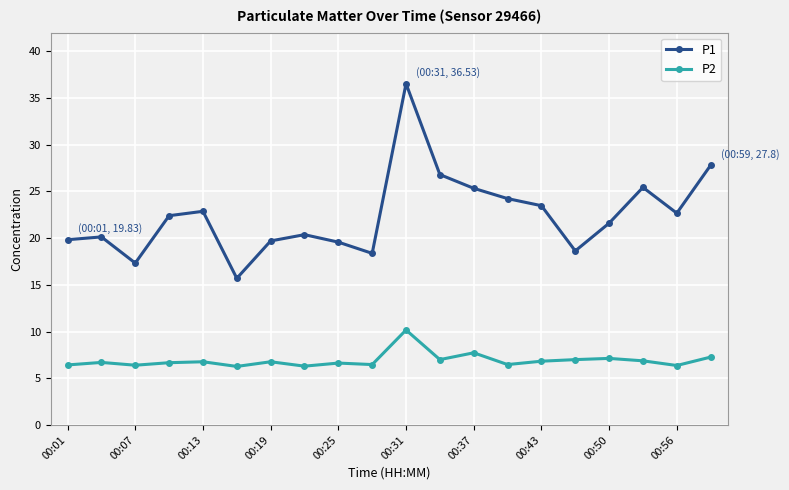

Rank the series by their maximum value, from highest to lowest.

P1, P2